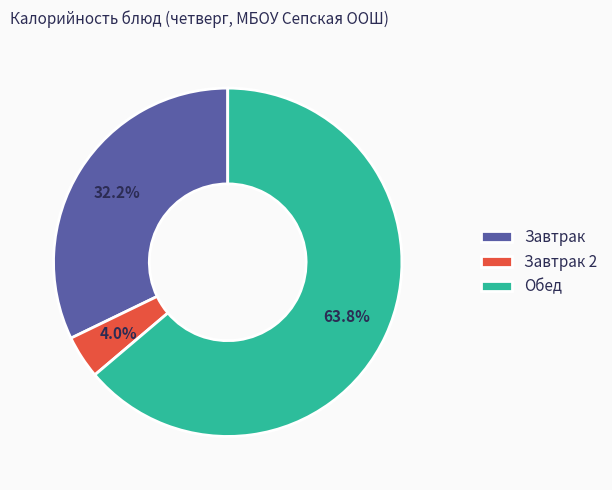

Rank the categories by value from lowest to highest.

Завтрак 2, Завтрак, Обед